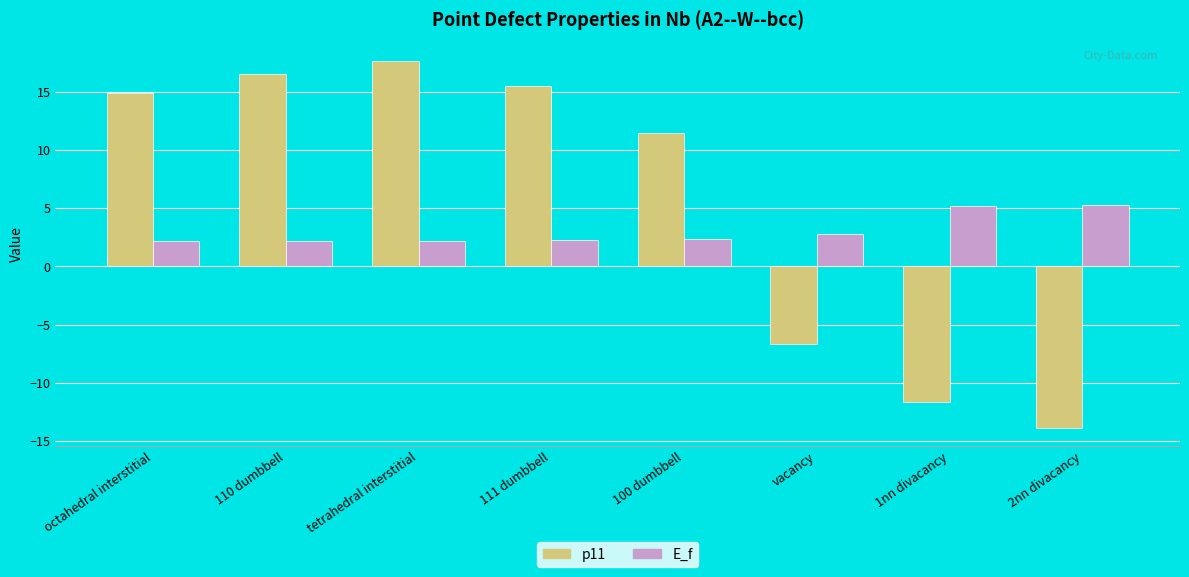

Where is p11 nearest to the value 1?

vacancy